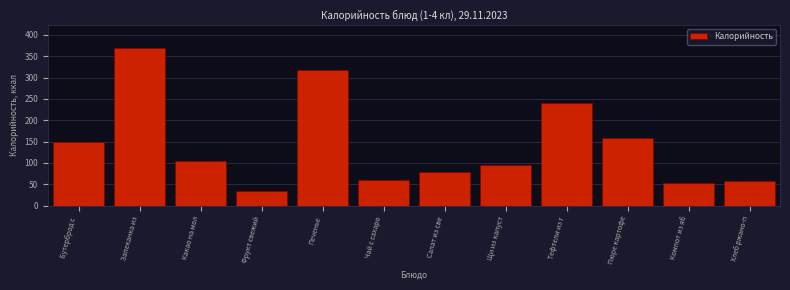

What is the difference between the second highest and minimum values?

283.0